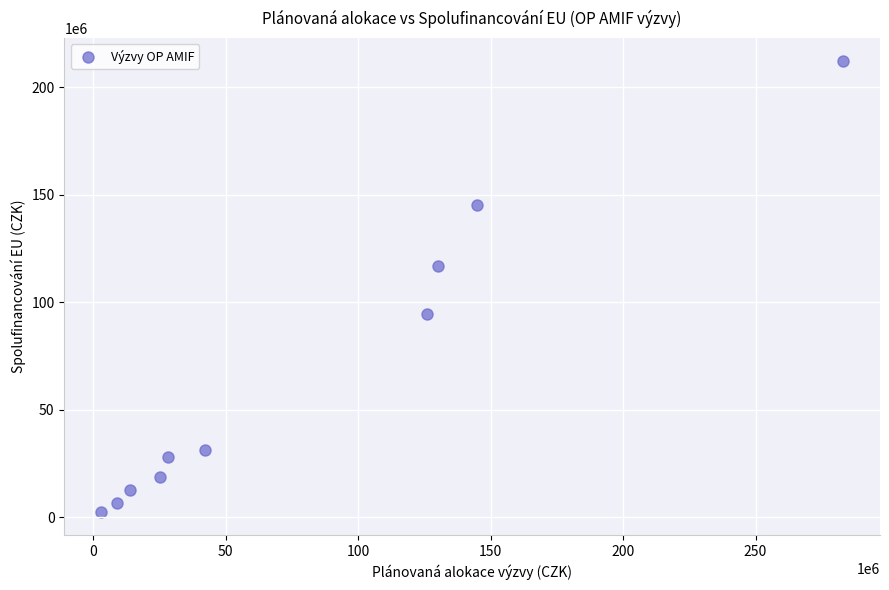

What Y value in the scatter plot is closest to 107250000?

117000000